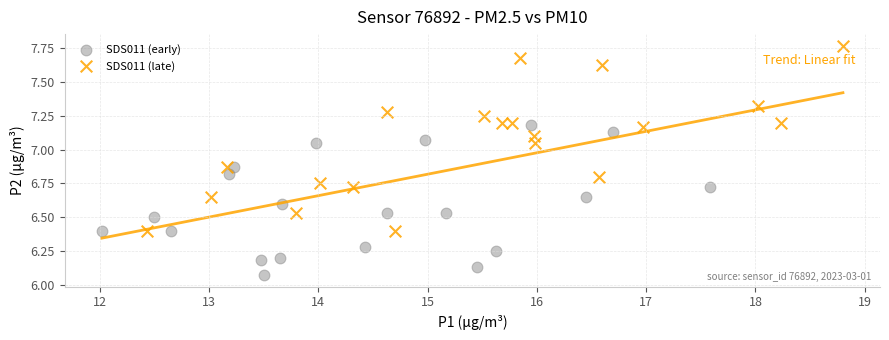

Which series has the largest Y range (max minus min)?

SDS011 (late)